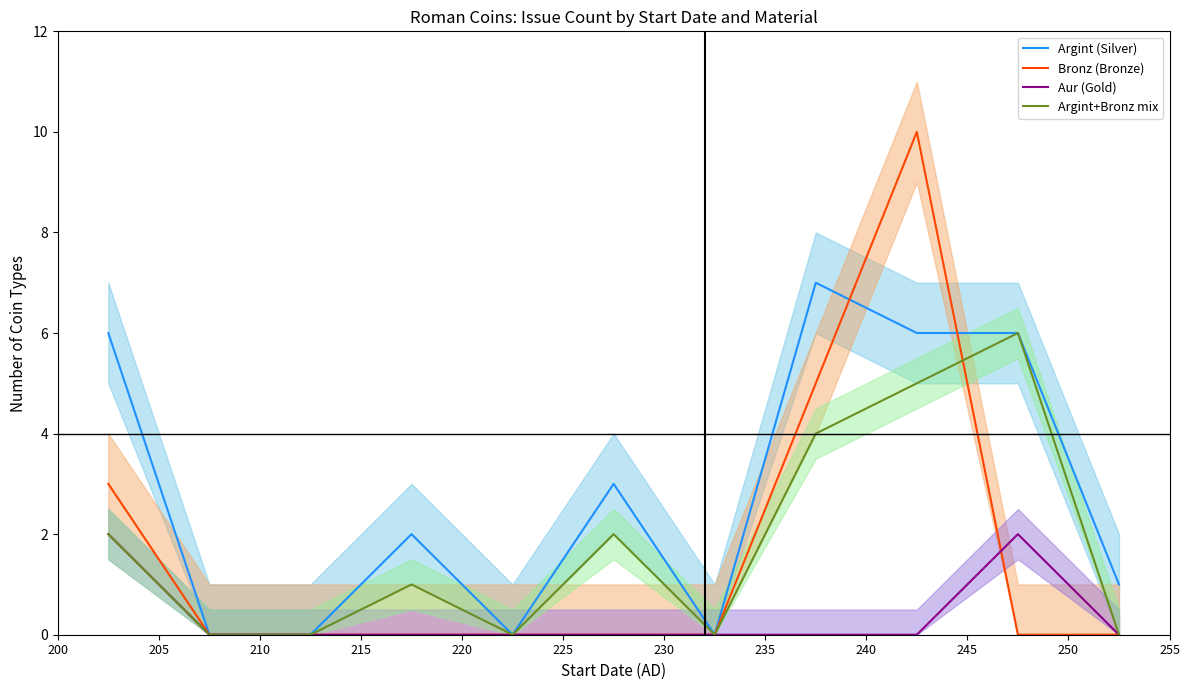

What is the maximum value for Bronz (Bronze)?

10